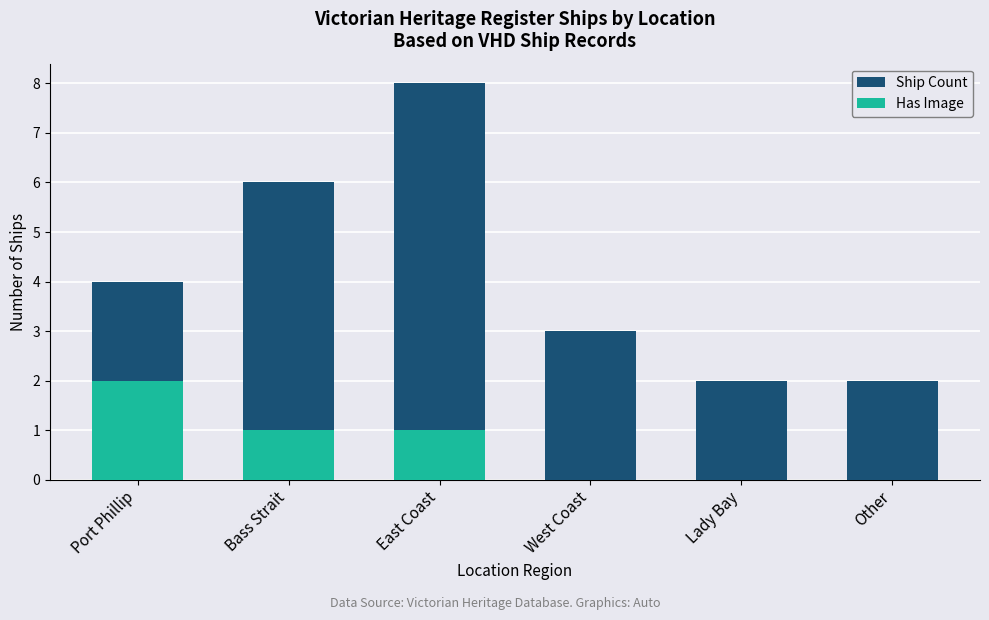

What is the total value across all series at Other?

2